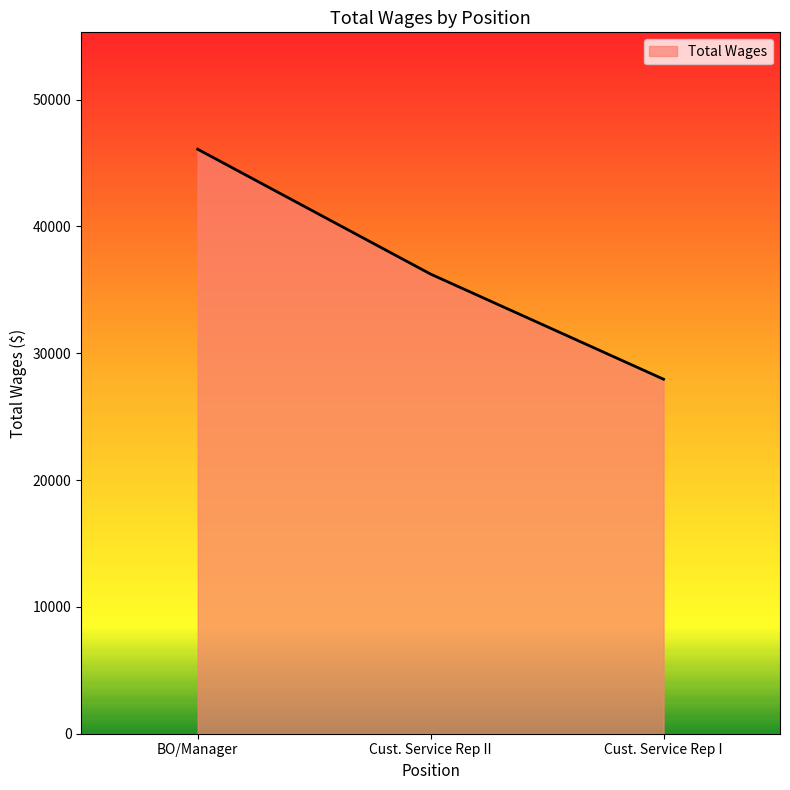

Does the chart have visible grid lines?

No